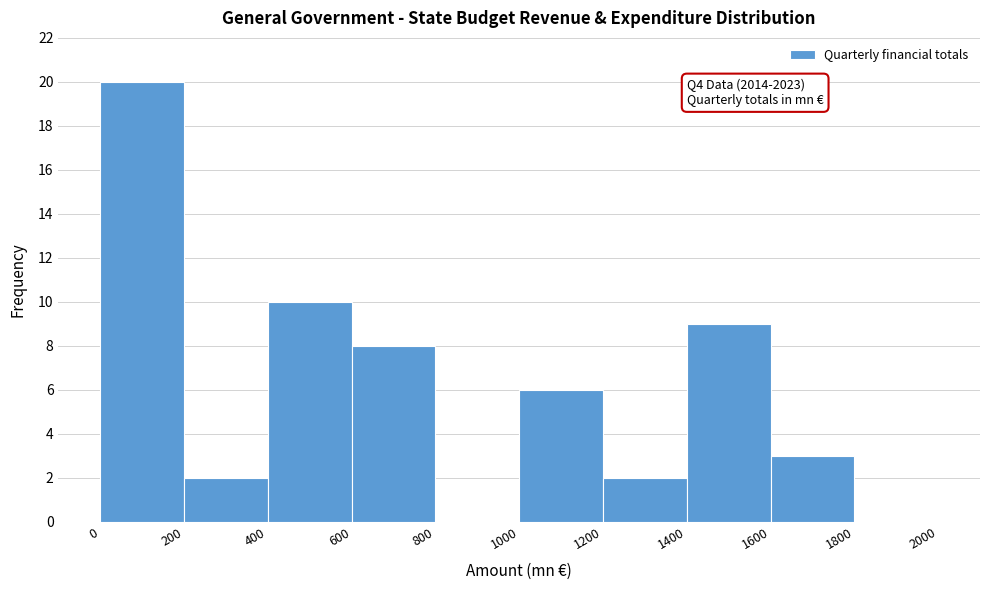

Over which range of the x-axis is the bar tallest?

0 to 200